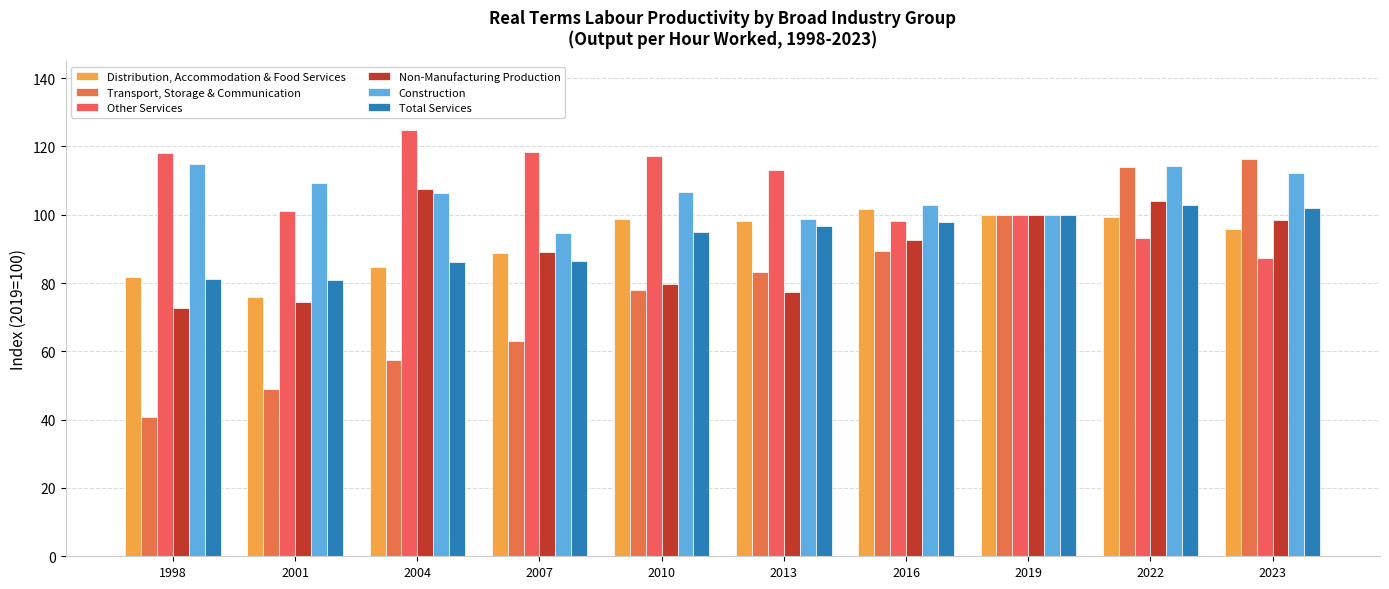

What are all the series names shown in the legend?

Distribution, Accommodation & Food Services, Transport, Storage & Communication, Other Services, Non-Manufacturing Production, Construction, Total Services